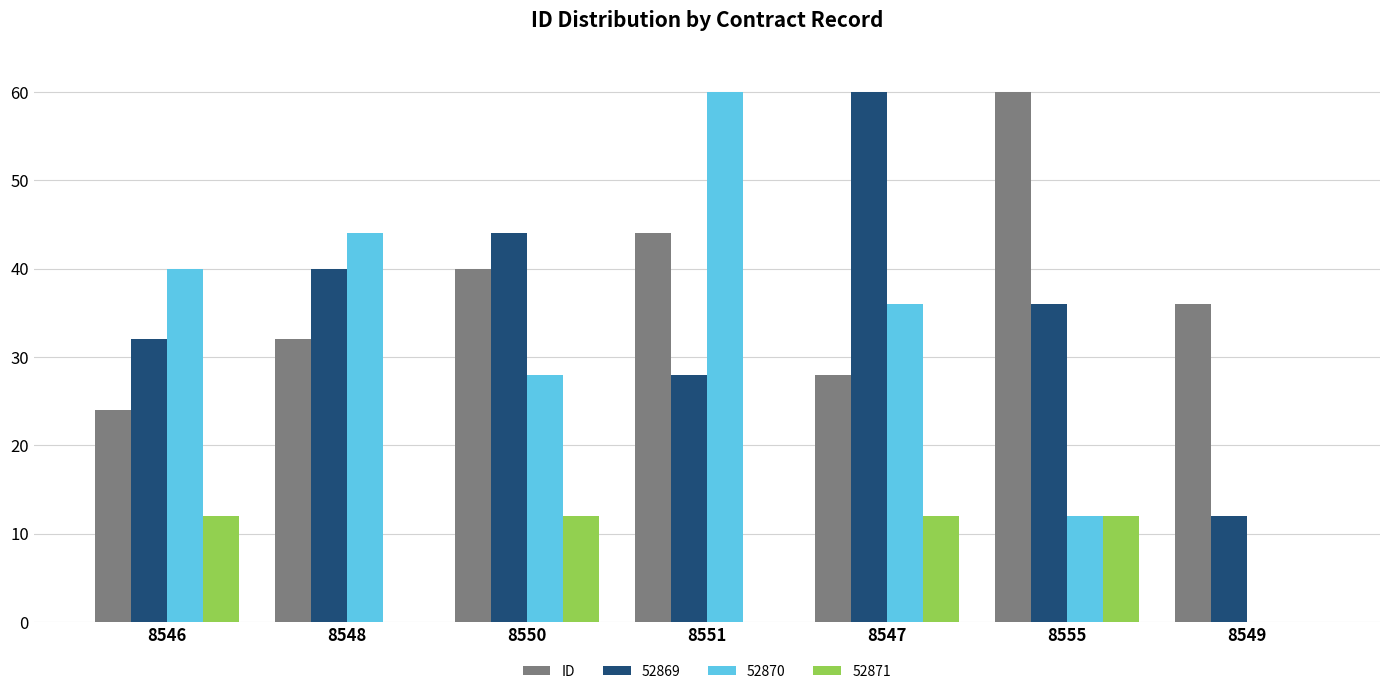

What is the sum of the 52870 values at 8550 and 8547?

64